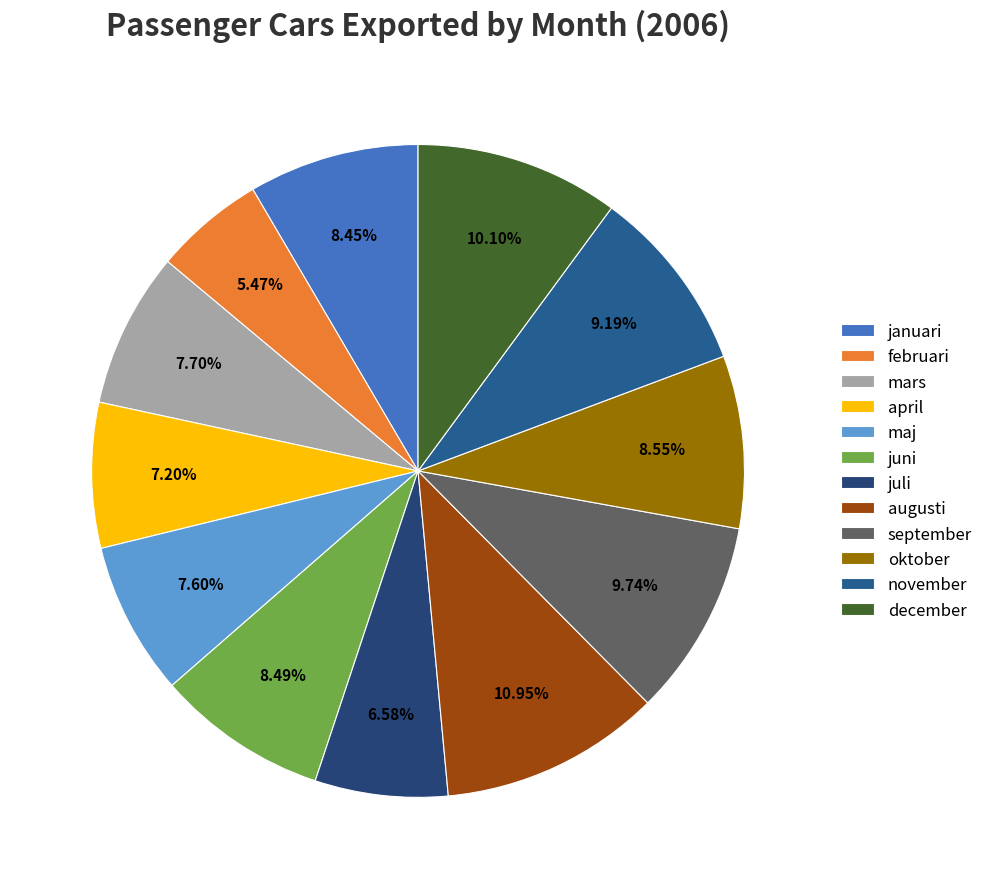

What is the ratio of the value at februari to the value at juli?

0.8